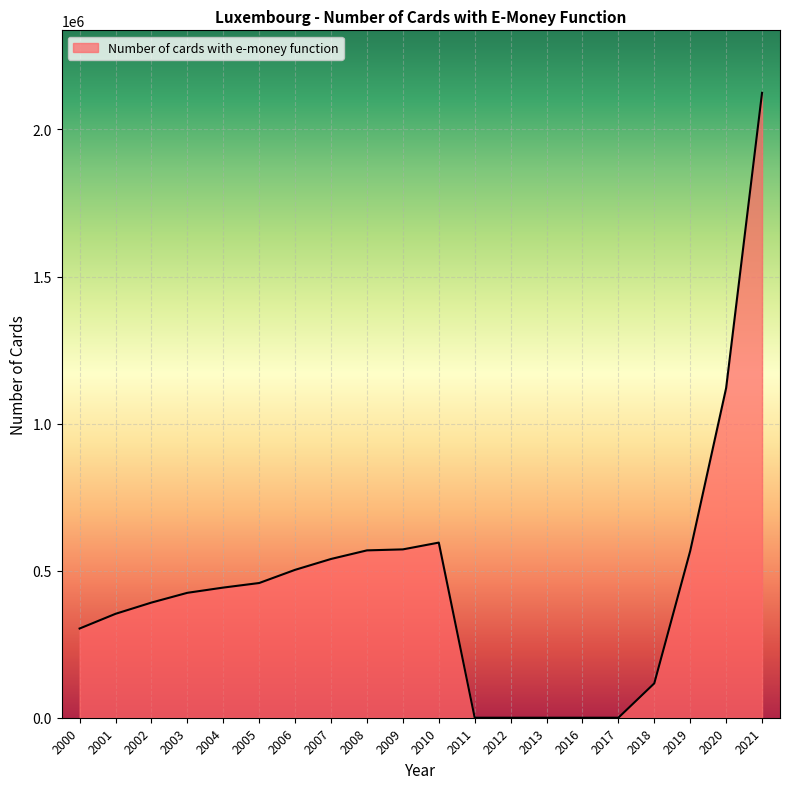

What is the change in value from 2000 to 2003?

+121400